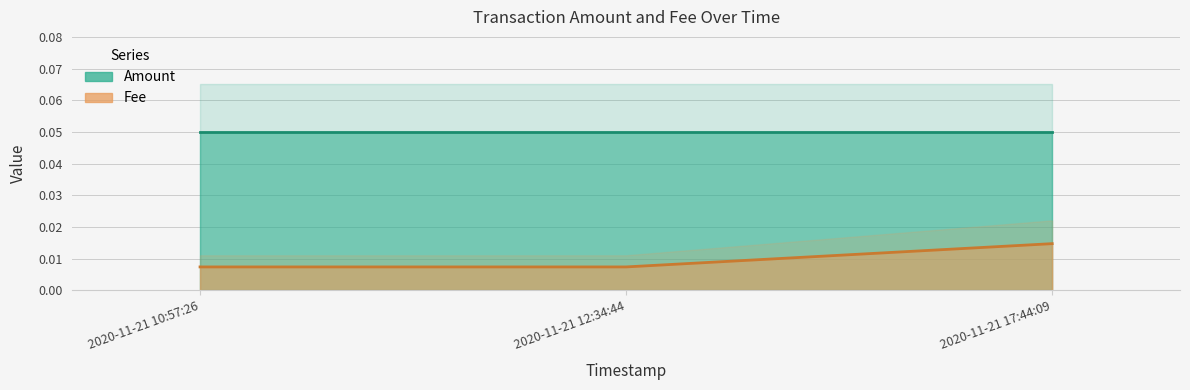

How many lines are shown in the chart?

2